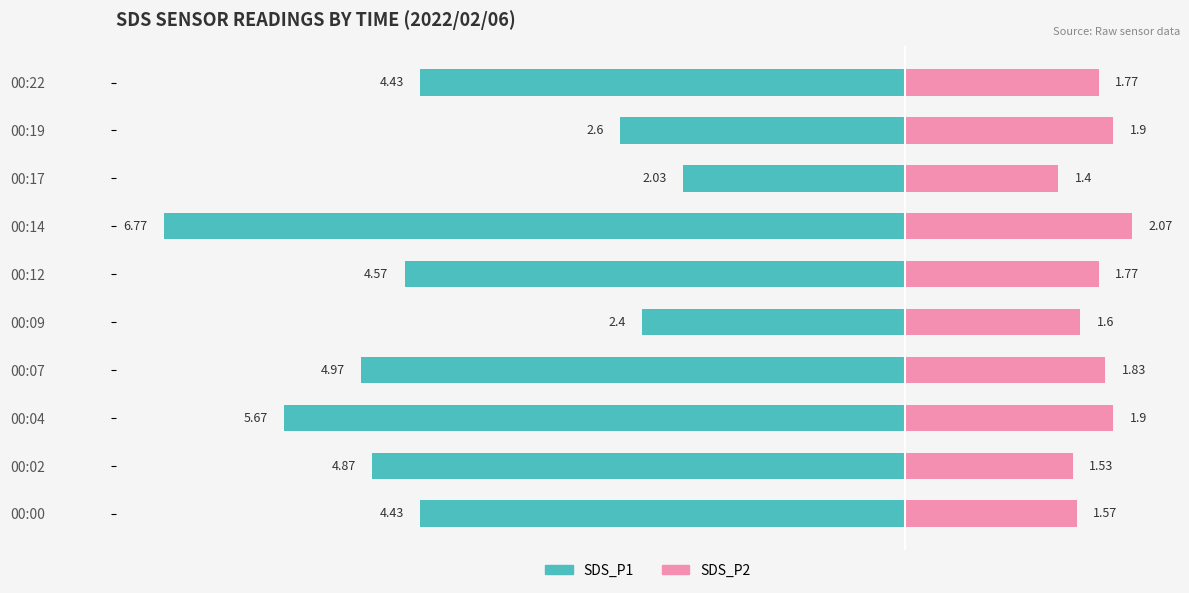

Which series has the widest spread of values?

SDS_P1